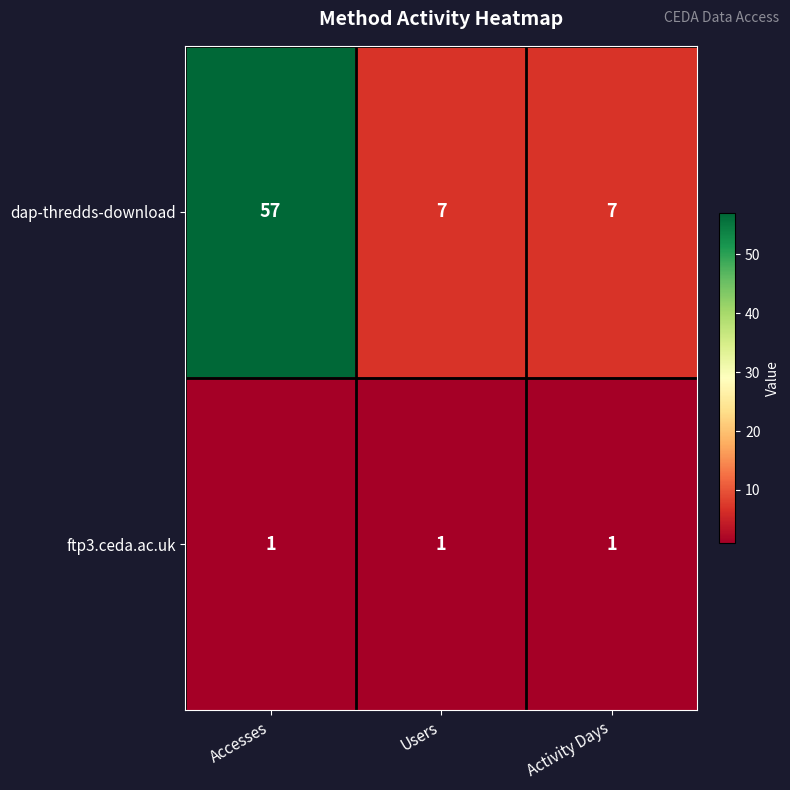

Which series changed the most between Accesses and Users?

dap-thredds-download